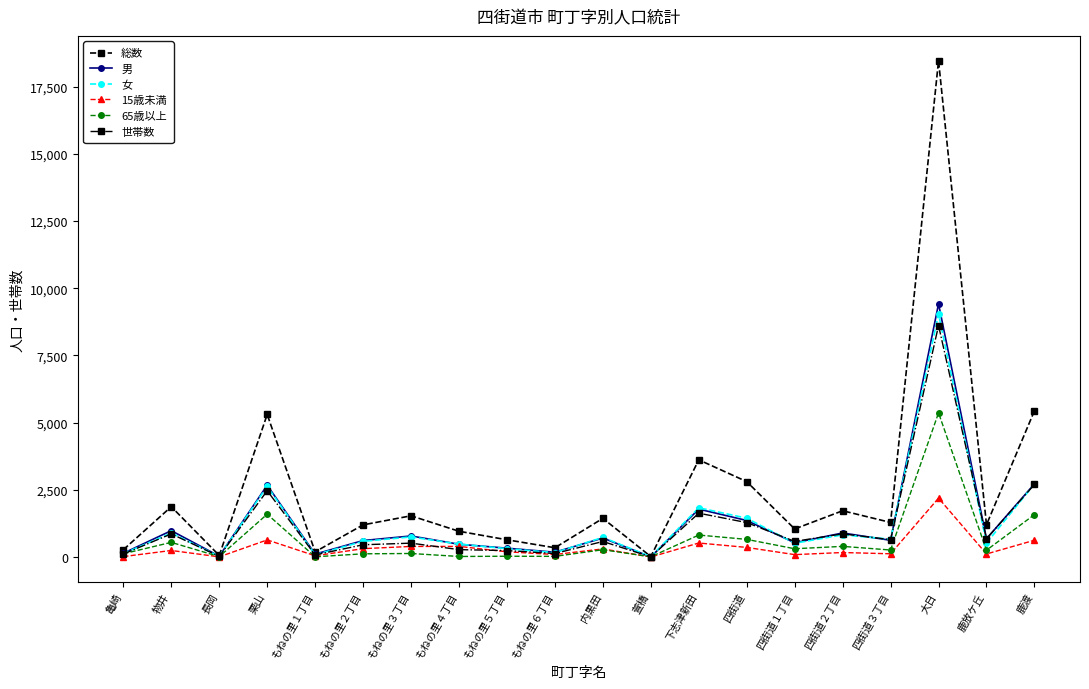

Where does the 男 series first go above 681?

物井